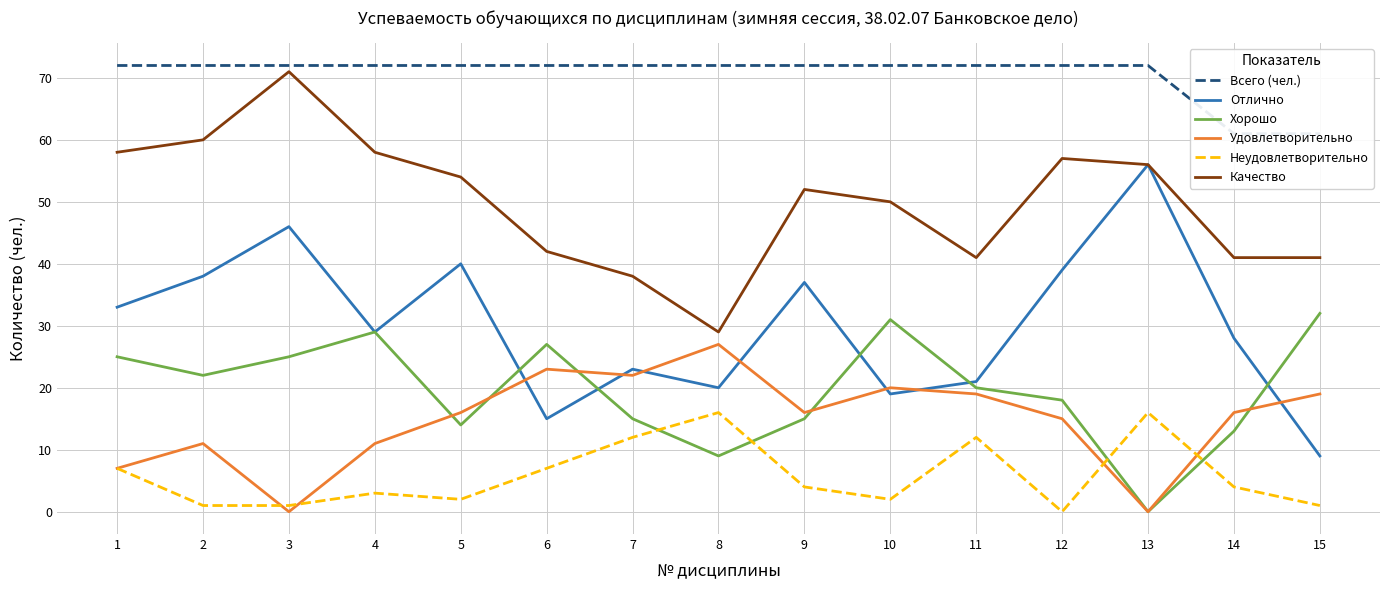

Does the chart have visible grid lines?

Yes